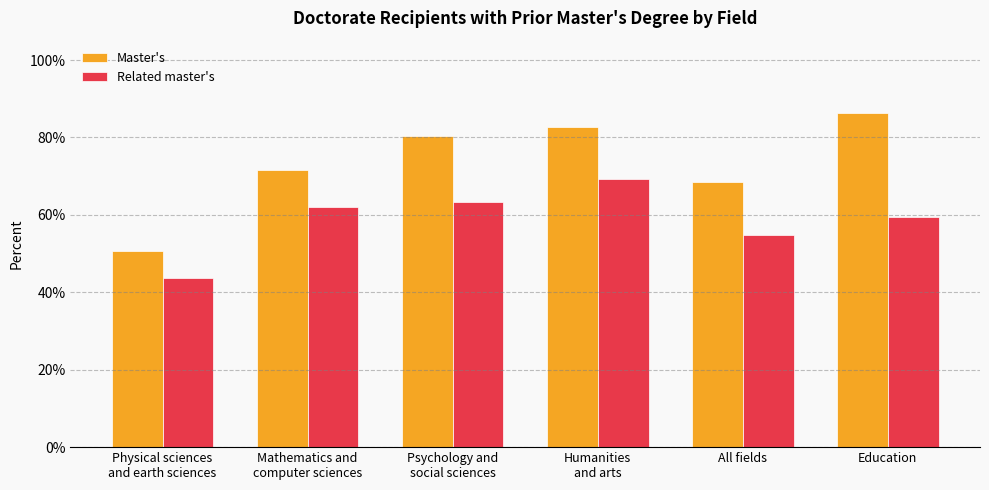

What position from the right is Humanities
and arts?

3